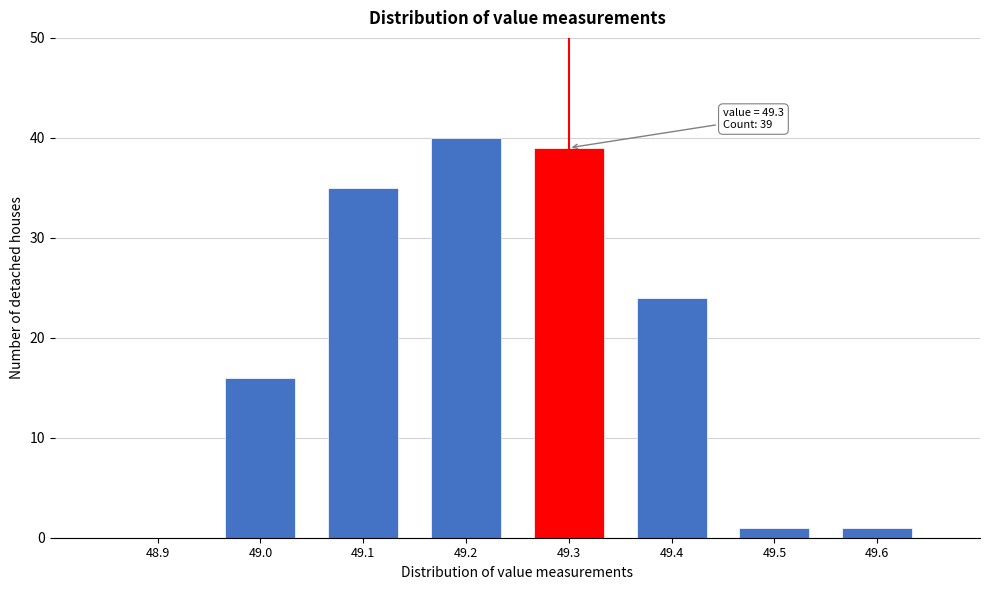

Which range on the x-axis has the tallest bar?

49.15 to 49.25